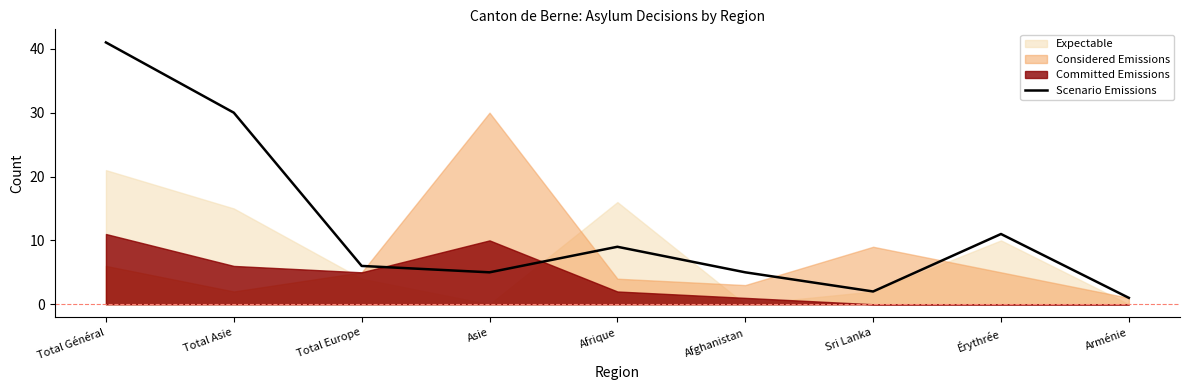

Approximately how many times larger is the value at Asie compared to Afghanistan?

1.0